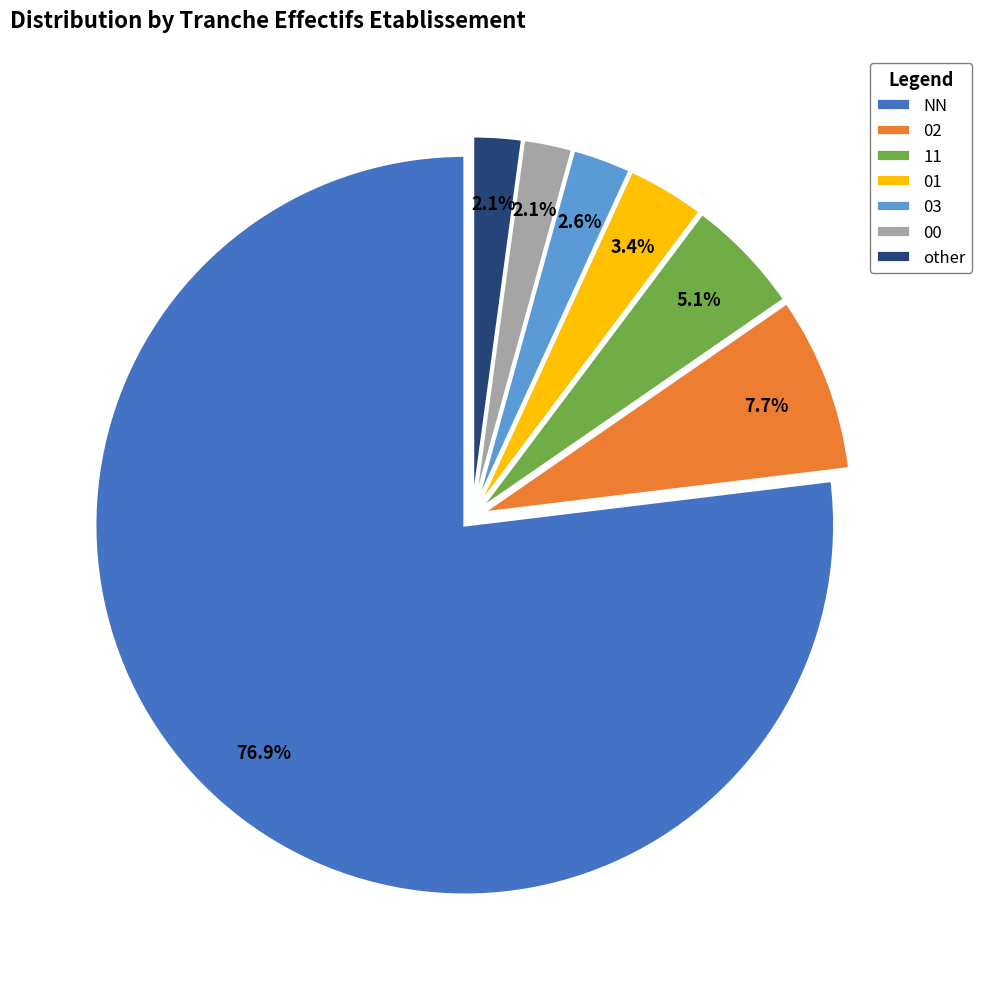

Approximately how many times larger is the value at 11 compared to 01?

1.5